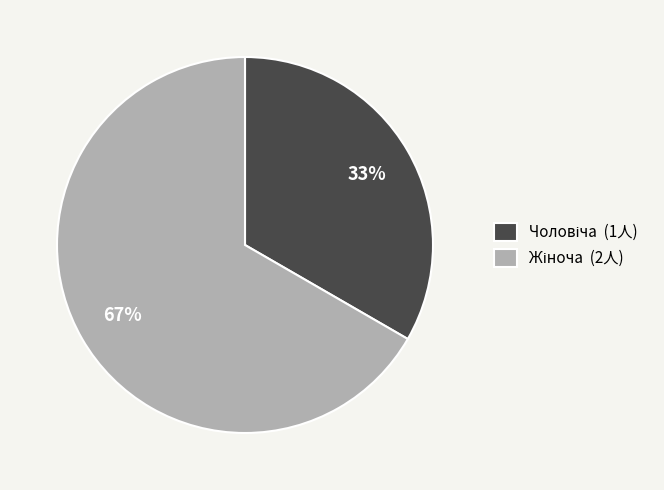

Is there any slice that represents more than half of the pie?

Yes